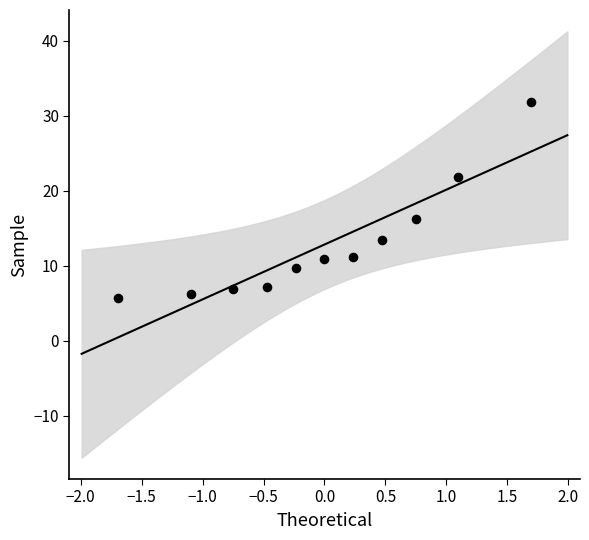

What Y value in the scatter plot is closest to 18?

16.2